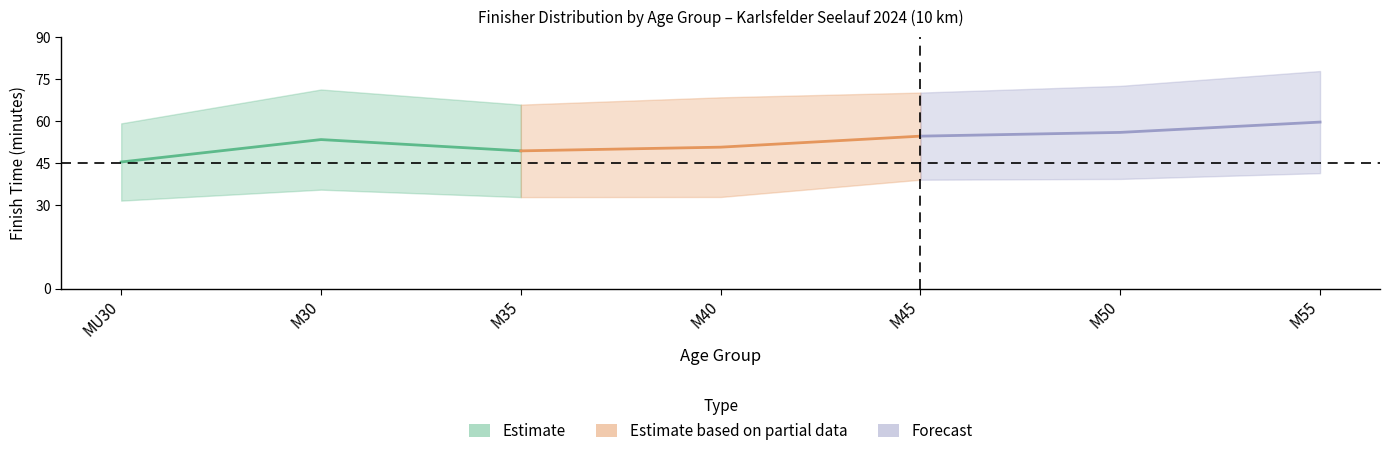

What is the sum of all Forecast values?

170.0